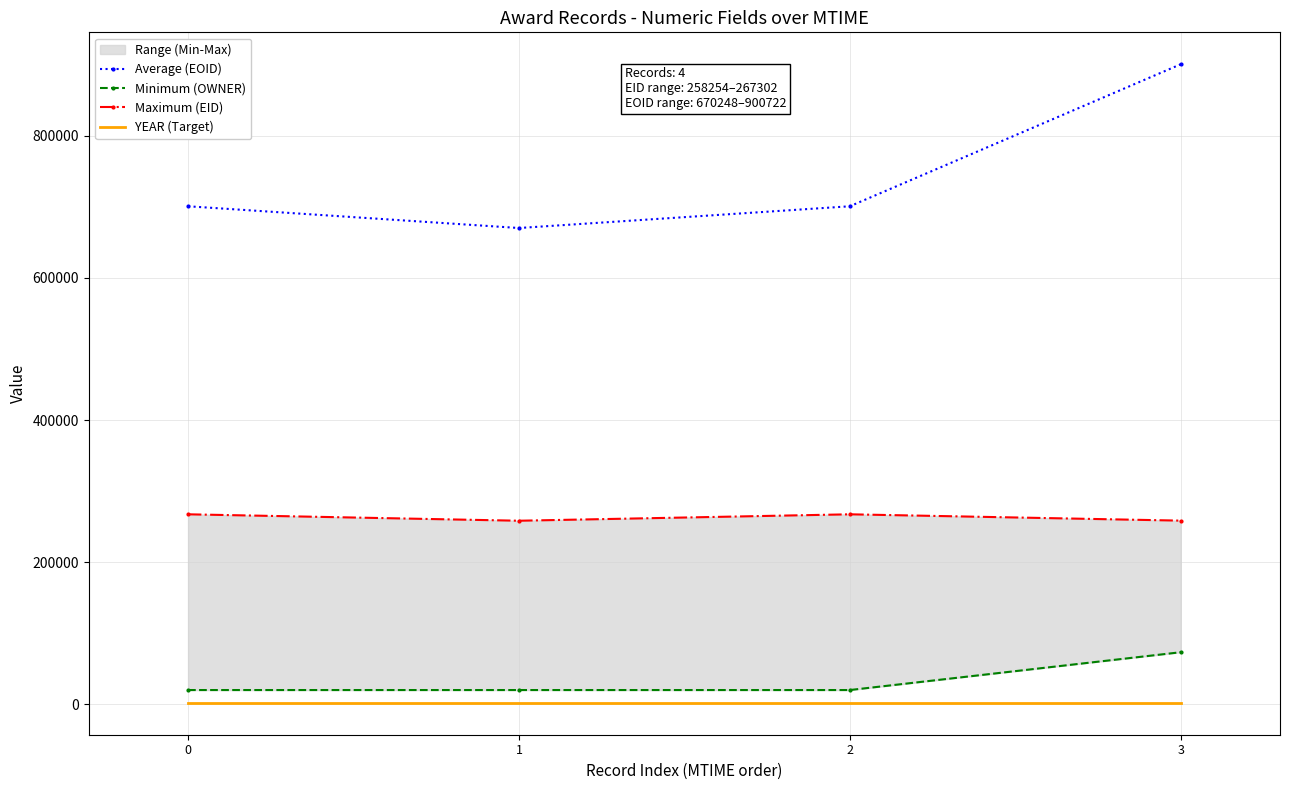

Count the number of categories in the chart.

4